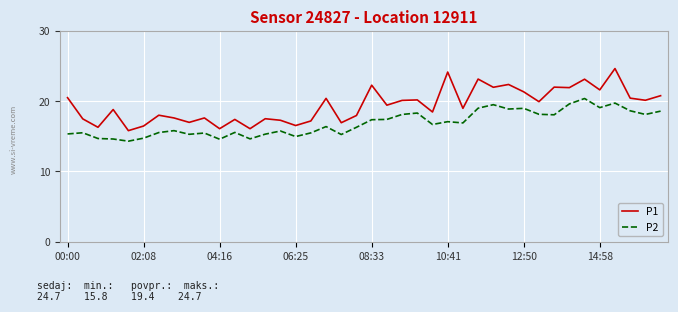

True or false: P1 and P2 intersect in this chart.

False